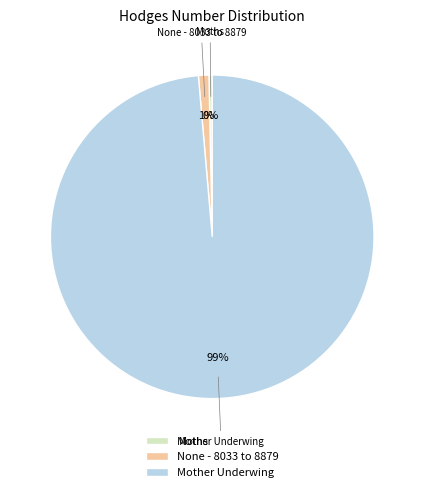

Is it true that Moths is 0% of the pie?

True